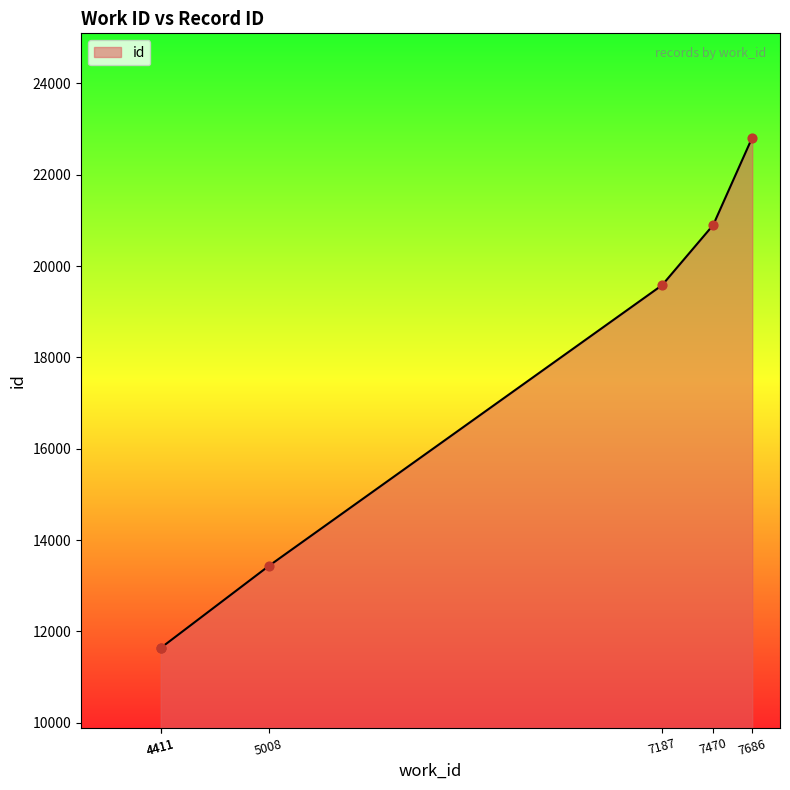

What is the change in value from 4411 to 7470?

+9267